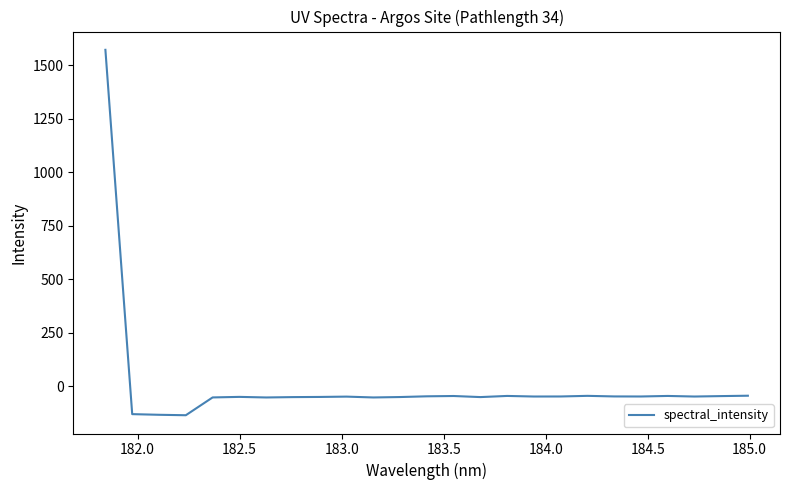

What is the difference between the maximum and minimum values?

1709.5